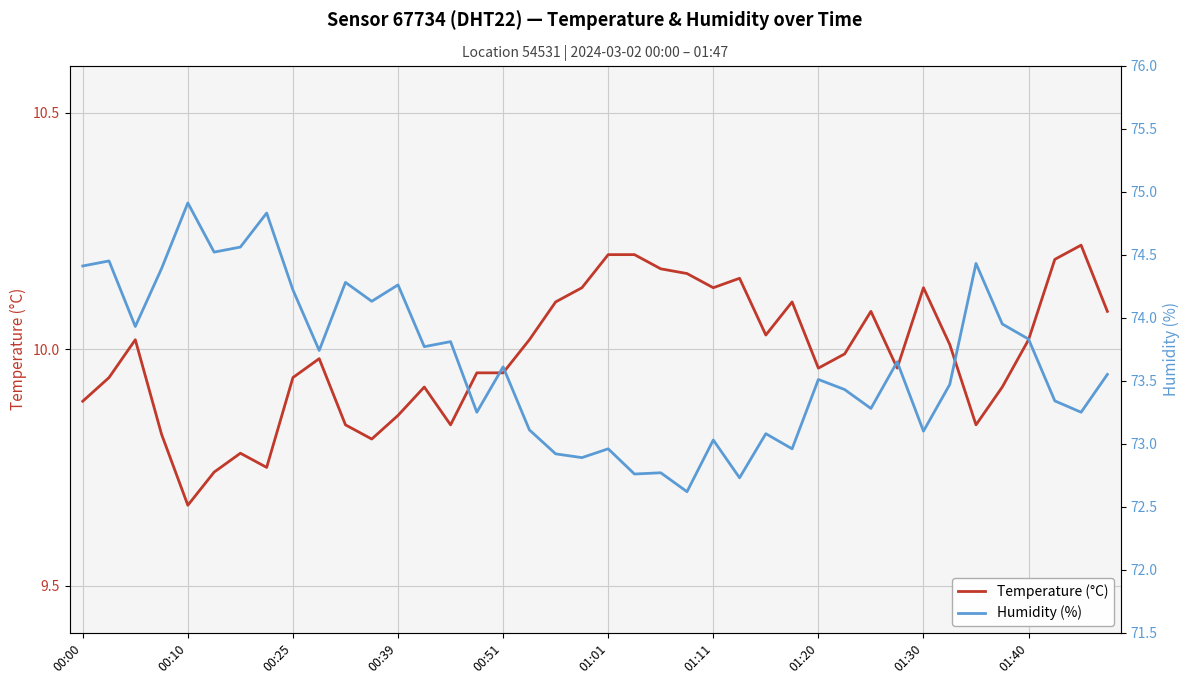

How many data points does each series have?

40